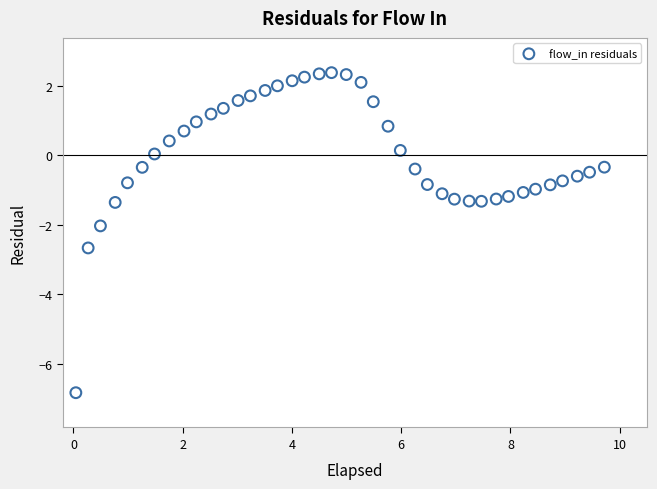

What is the range of Y values (max minus min)?

9.2